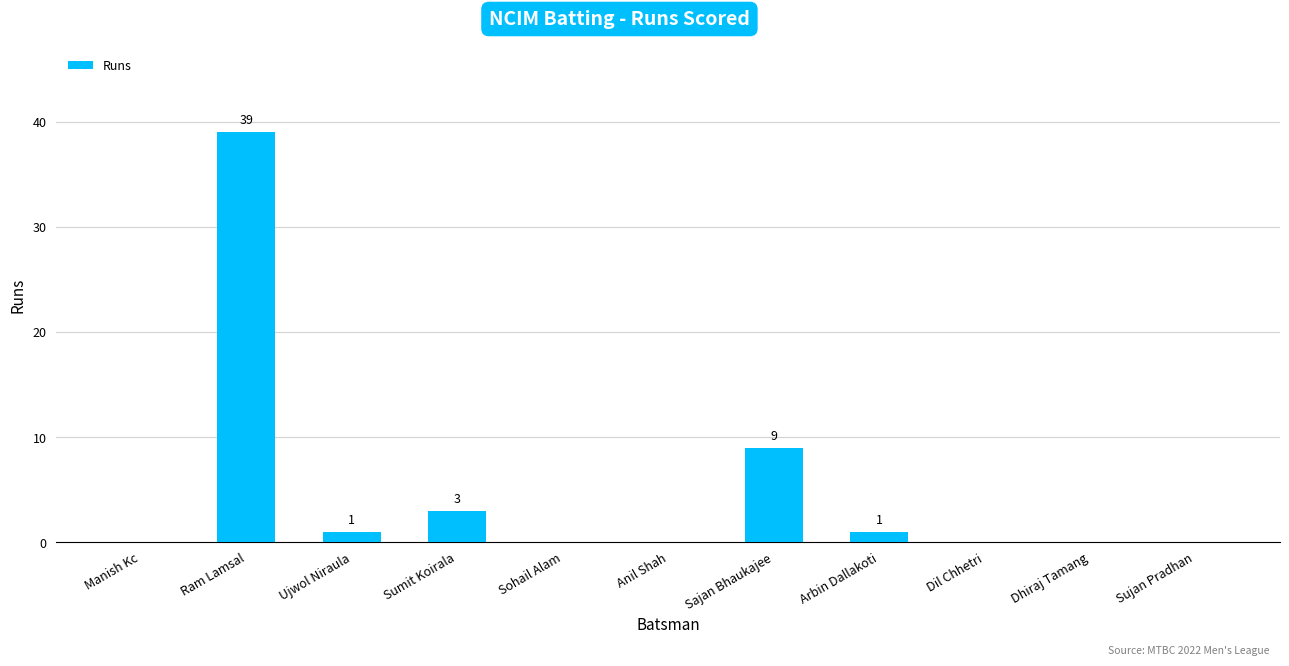

Is it true that the value at Manish Kc is 22?

False